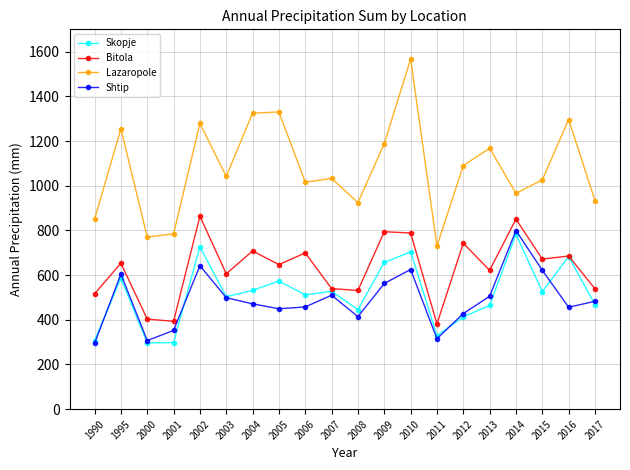

True or false: Bitola and Lazaropole cross at least once.

False